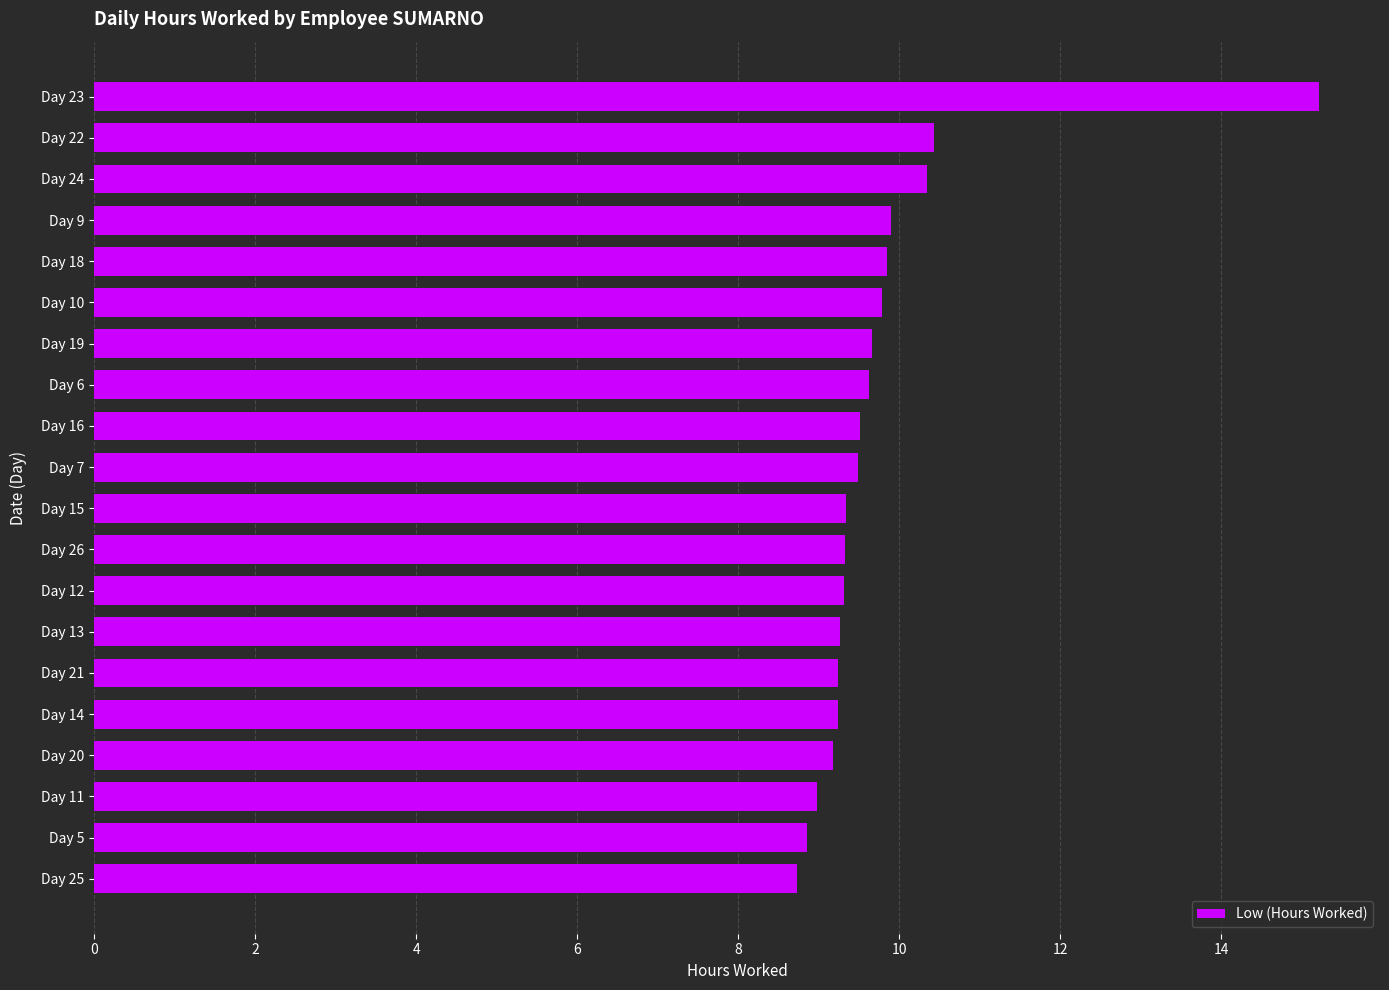

What is the ratio of the value at Day 22 to the value at Day 11?

1.2